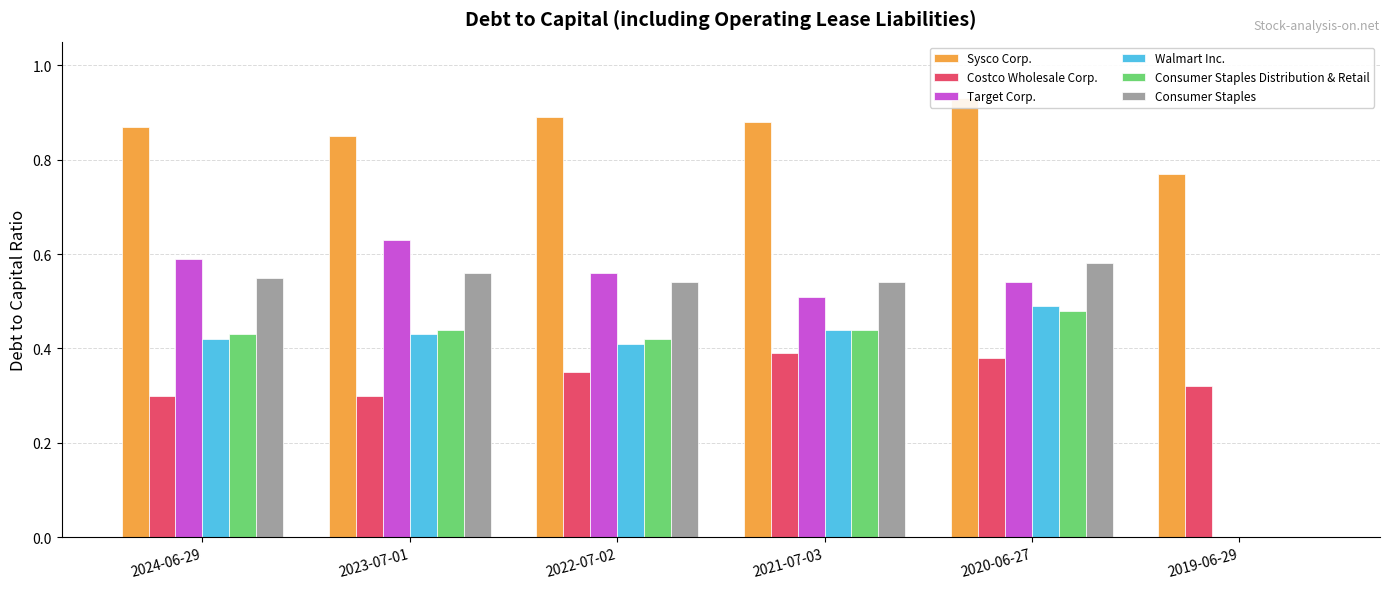

Are the bars horizontal?

No